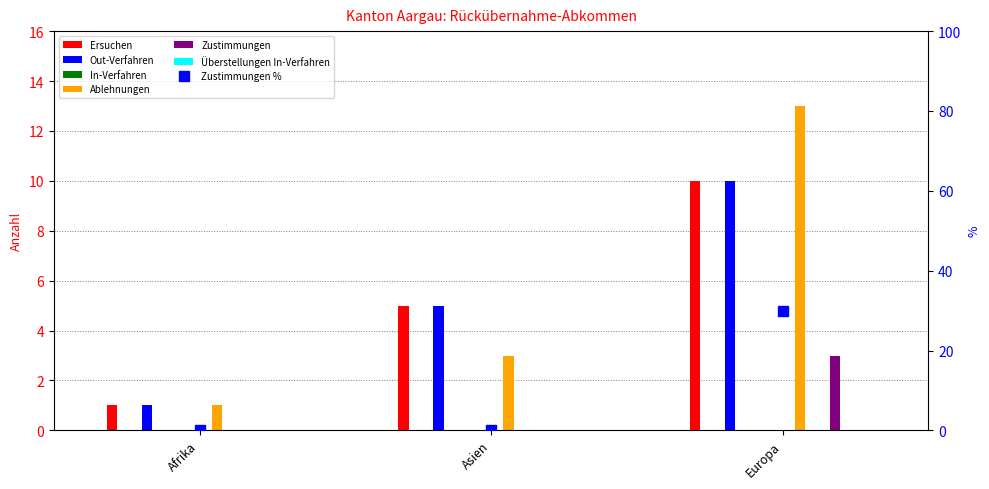

At which label is the value closest to 15?

Afrika